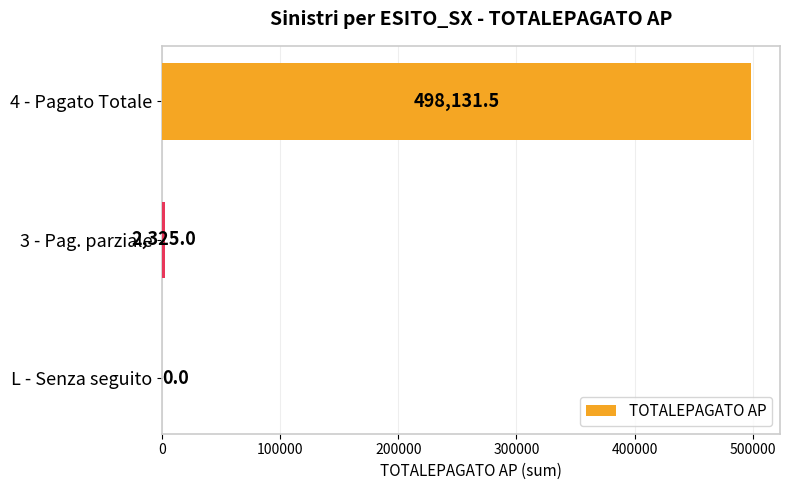

Reading top to bottom, list all the values displayed in this chart.

4 - Pagato Totale=498131.5	3 - Pag. parziale=2325.0	L - Senza seguito=0.0